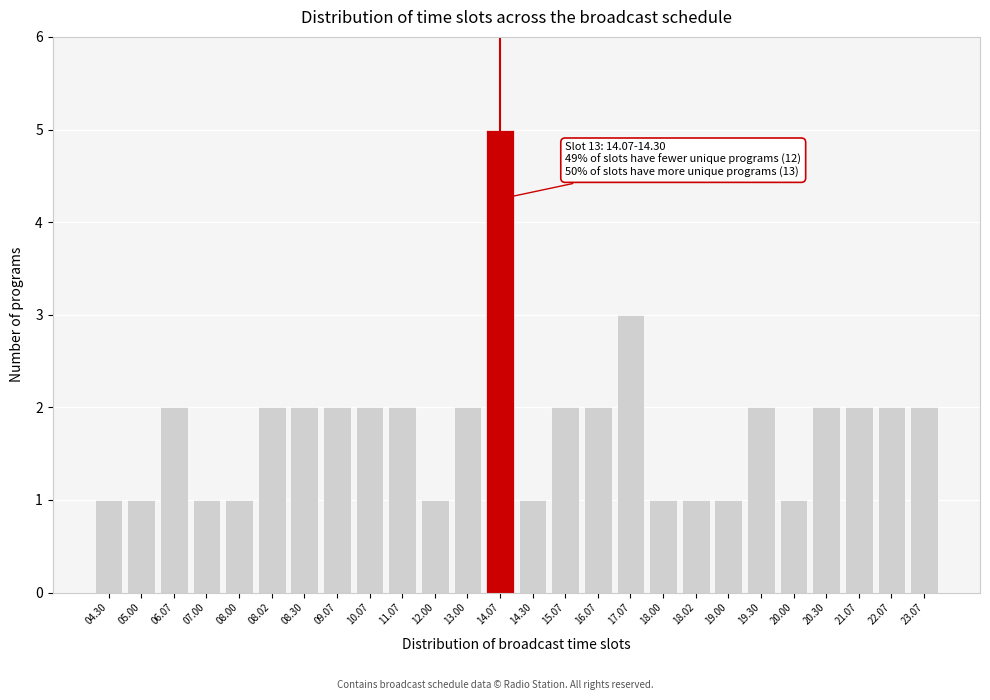

Reading right to left, extract all data points from this chart.

23.07=2	22.07=2	21.07=2	20.30=2	20.00=1	19.30=2	19.00=1	18.02=1	18.00=1	17.07=3	16.07=2	15.07=2	14.30=1	14.07=5	13.00=2	12.00=1	11.07=2	10.07=2	09.07=2	08.30=2	08.02=2	08.00=1	07.00=1	06.07=2	05.00=1	04.30=1